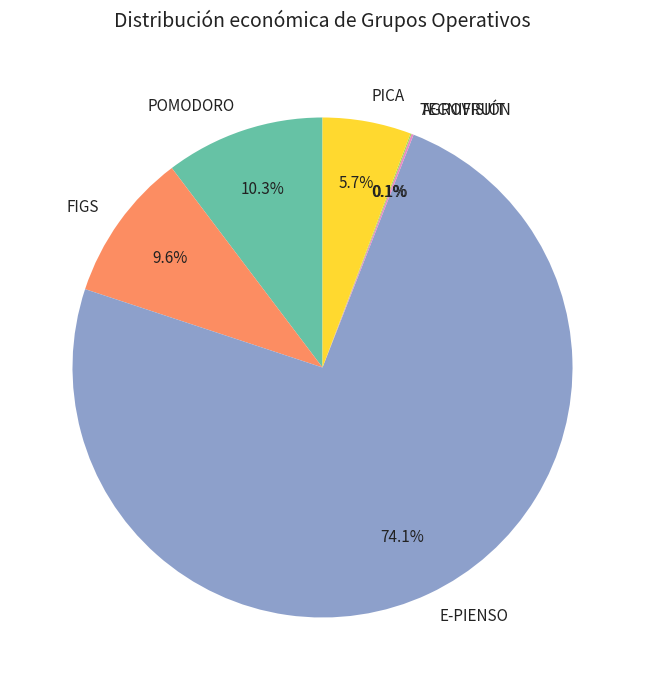

What is the majority slice?

E-PIENSO